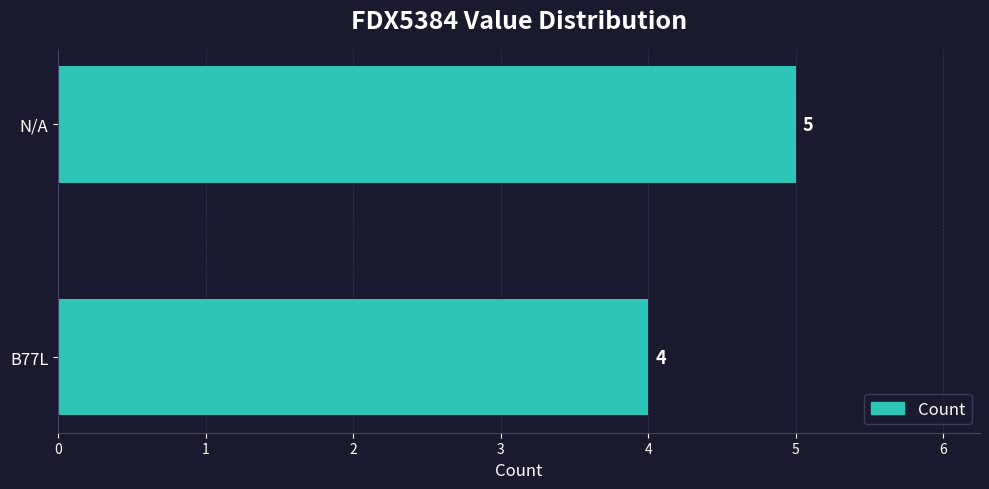

List the labels in order of value, smallest first.

B77L, N/A